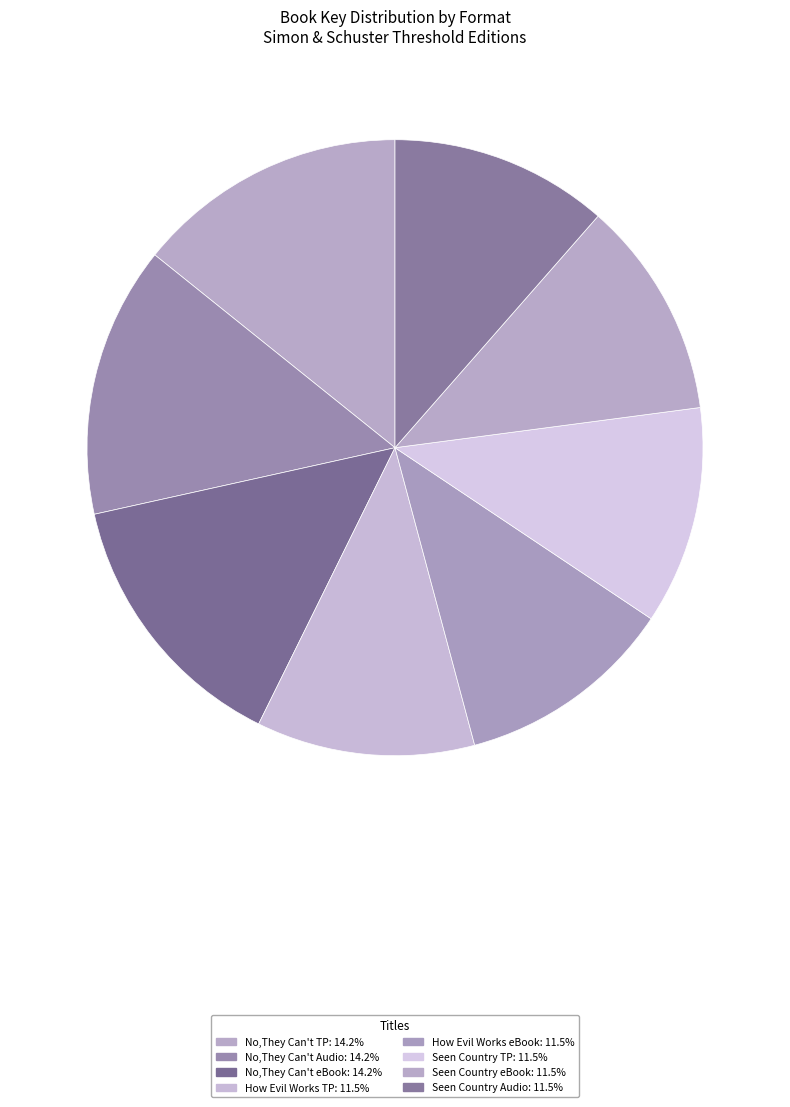

How many segments does this pie chart have?

8